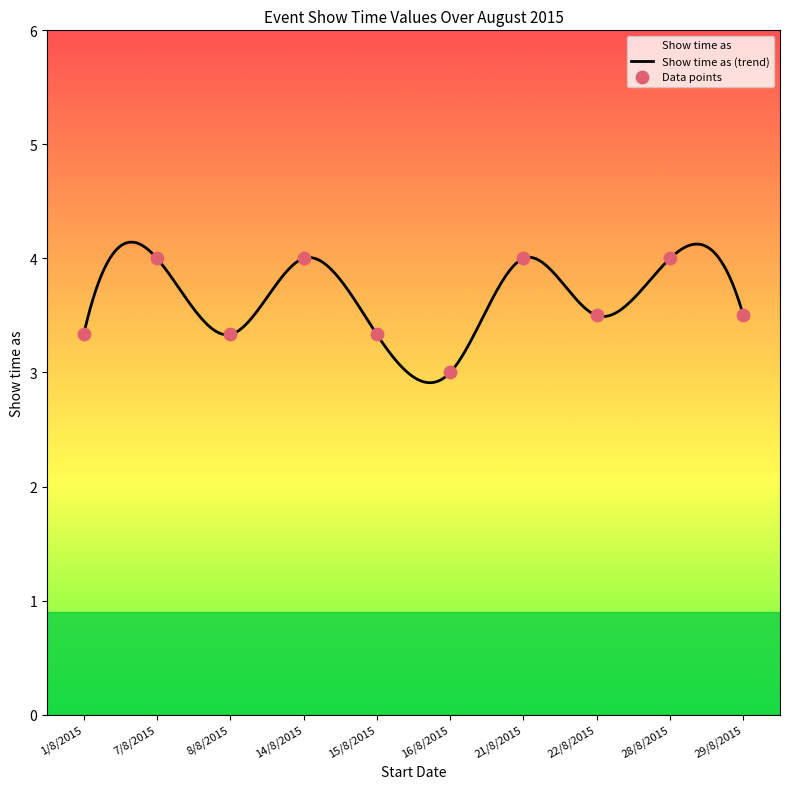

Approximately how many times larger is the value at 29/8/2015 compared to 1/8/2015?

1.0